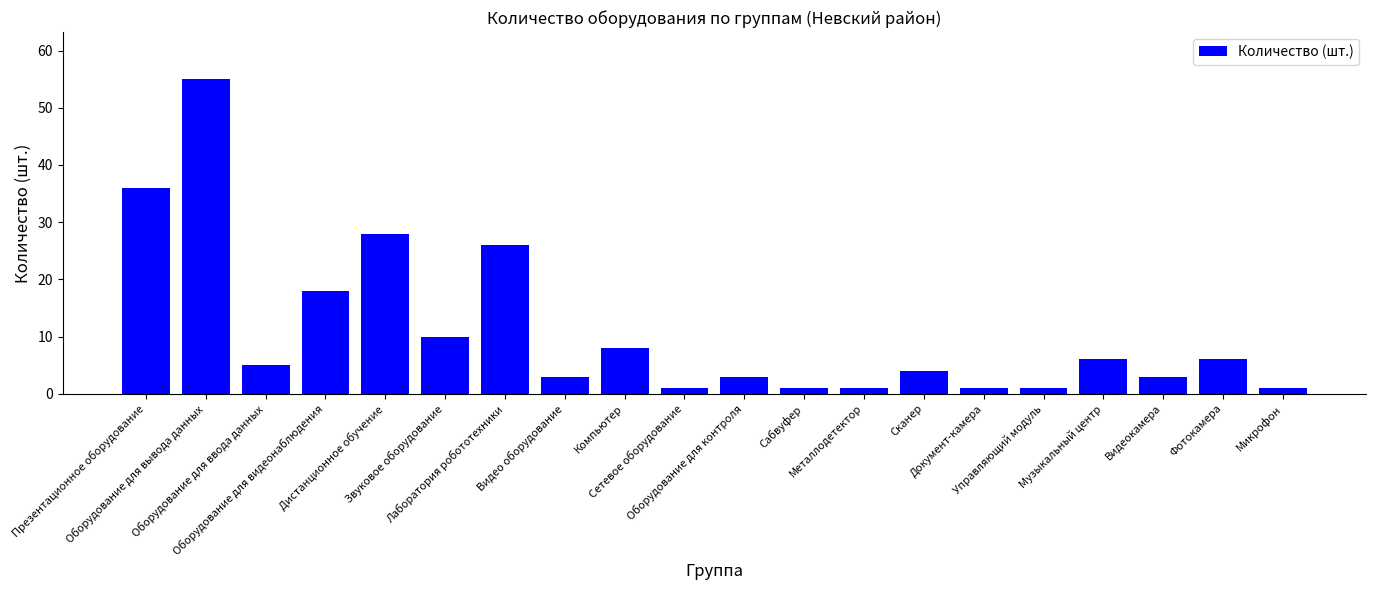

What is the minimum value shown in the chart?

1